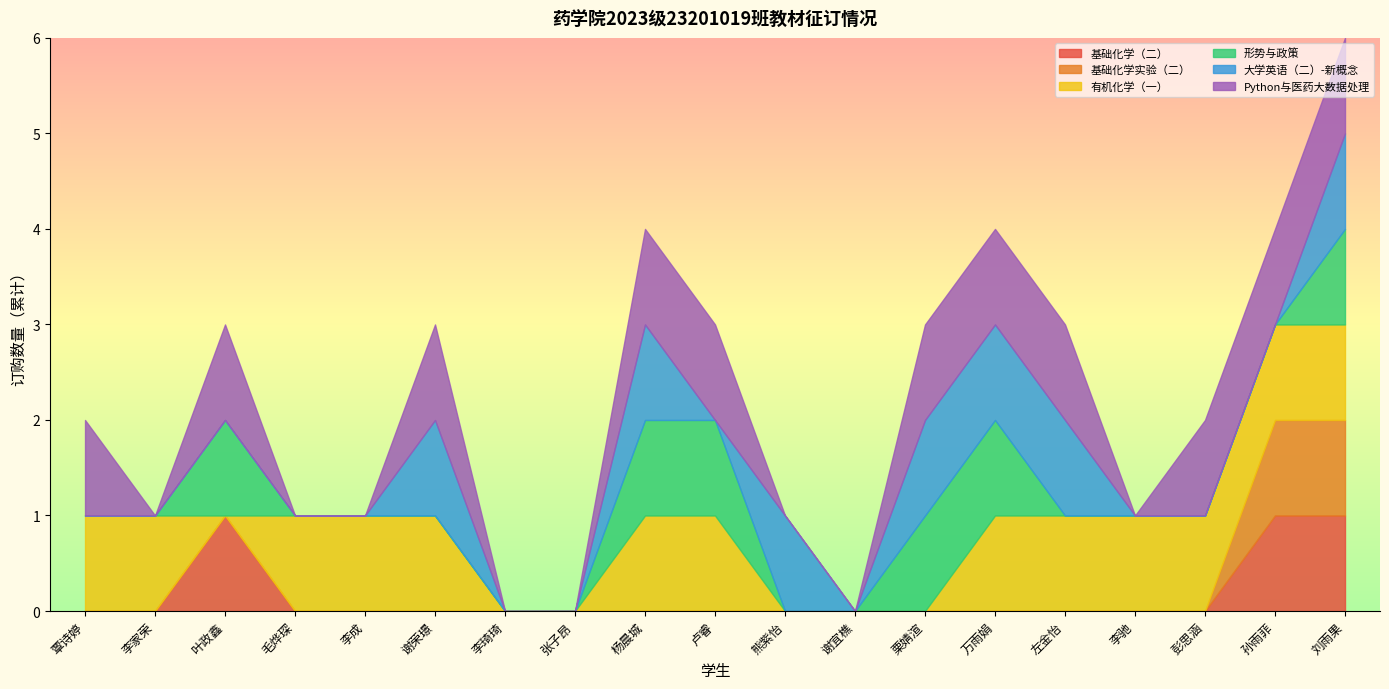

Reading left to right, what are all the values shown in this chart?

基础化学（二）: 0	0	1	0	0	0	0	0	0	0	0	0	0	0	0	0	0	1	1
基础化学实验（二）: 0	0	0	0	0	0	0	0	0	0	0	0	0	0	0	0	0	1	1
有机化学（一）: 1	1	0	1	1	1	0	0	1	1	0	0	0	1	1	1	1	1	1
形势与政策: 0	0	1	0	0	0	0	0	1	1	0	0	1	1	0	0	0	0	1
大学英语（二）-新概念: 0	0	0	0	0	1	0	0	1	0	1	0	1	1	1	0	0	0	1
Python与医药大数据处理: 1	0	1	0	0	1	0	0	1	1	0	0	1	1	1	0	1	1	1